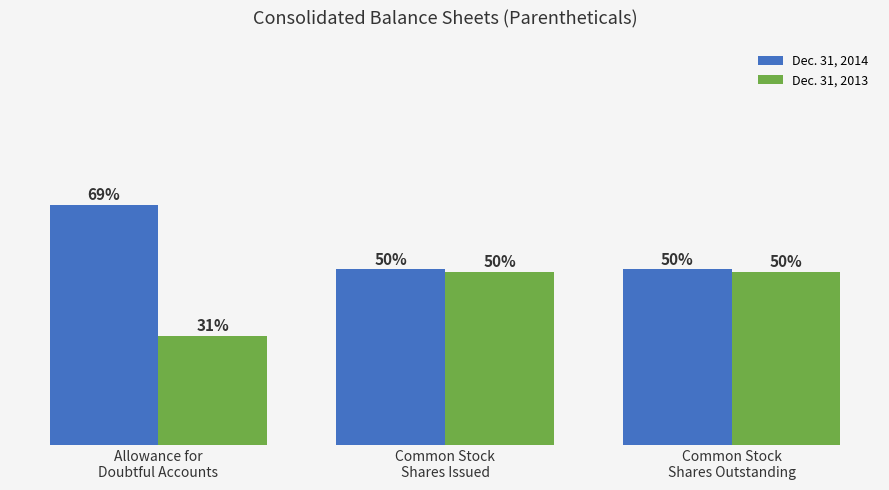

Is the value of Dec. 31, 2013 at Common Stock
Shares Outstanding greater than the value of Dec. 31, 2014 at Allowance for
Doubtful Accounts?

No